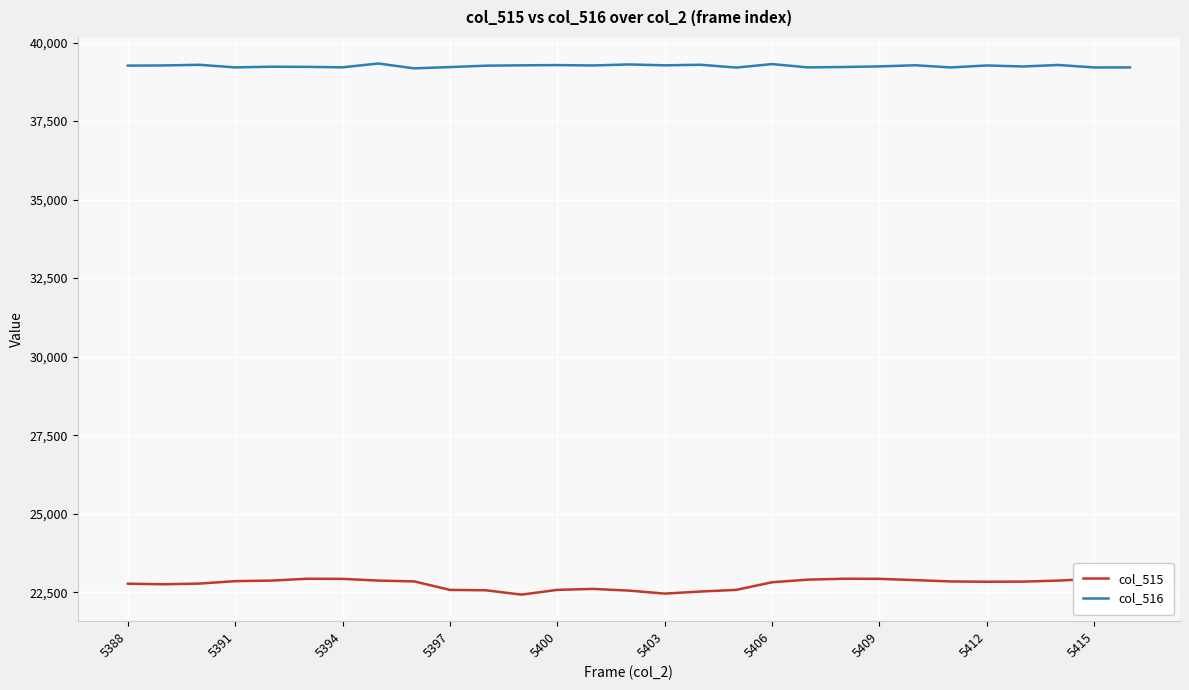

How many categories are shown in the chart?

29